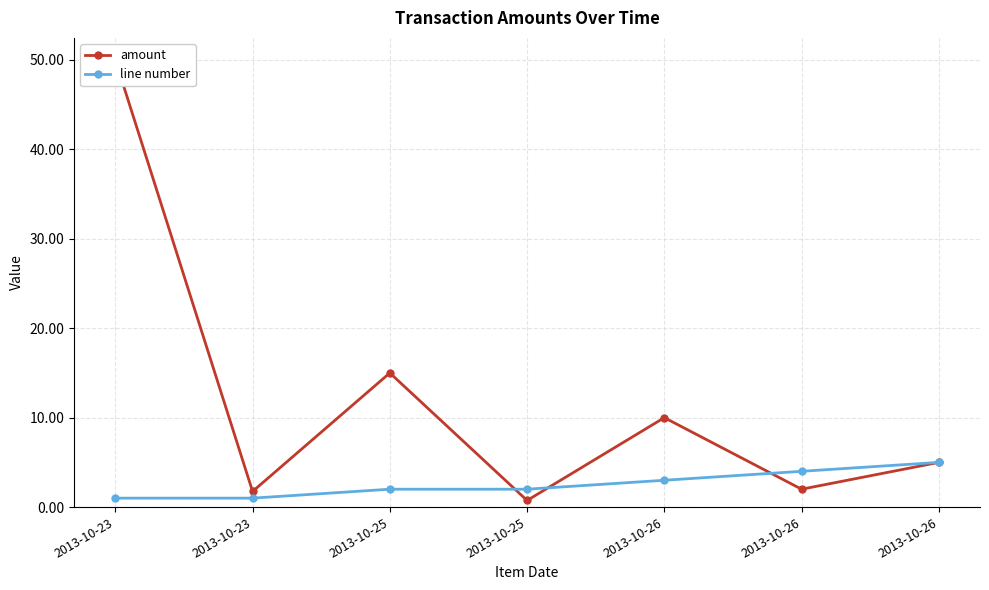

Rank the series by their maximum value, from highest to lowest.

amount, line number